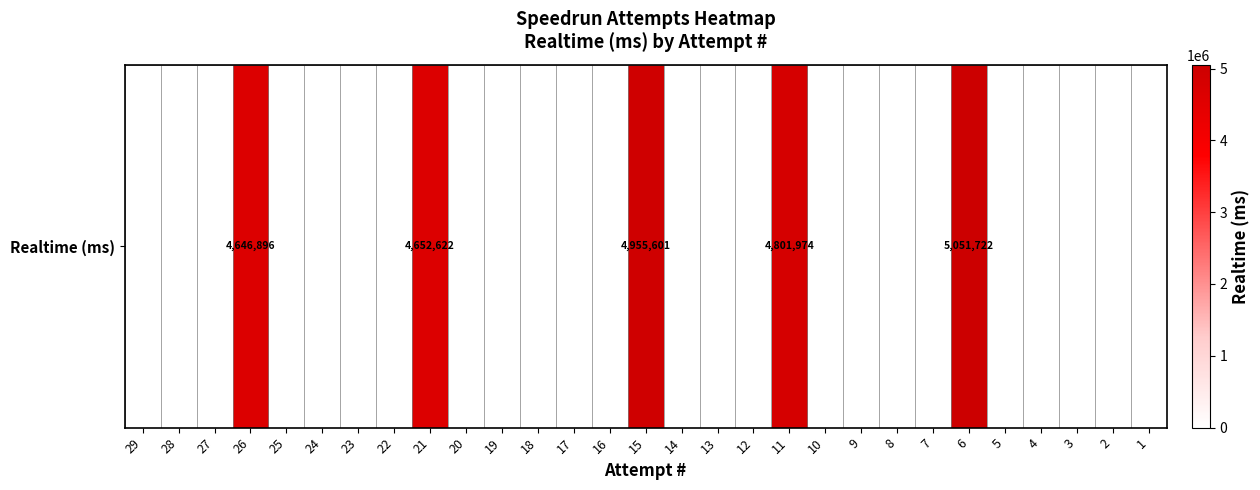

What is the change in value from 18 to 6?

+5051722